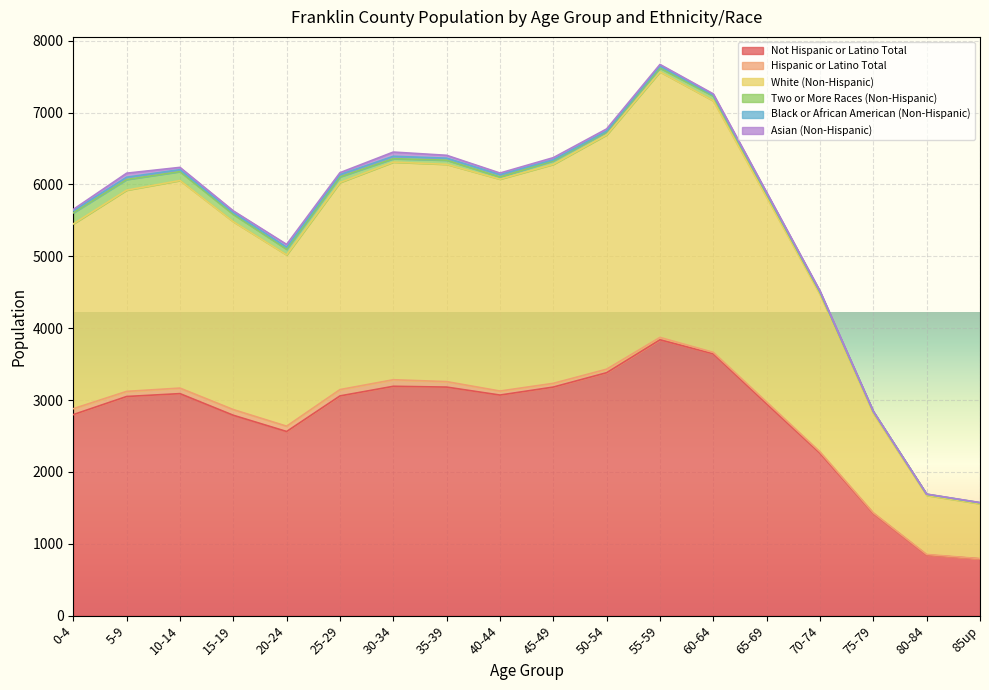

Where does the White (Non-Hispanic) series first go above 2881?

10-14